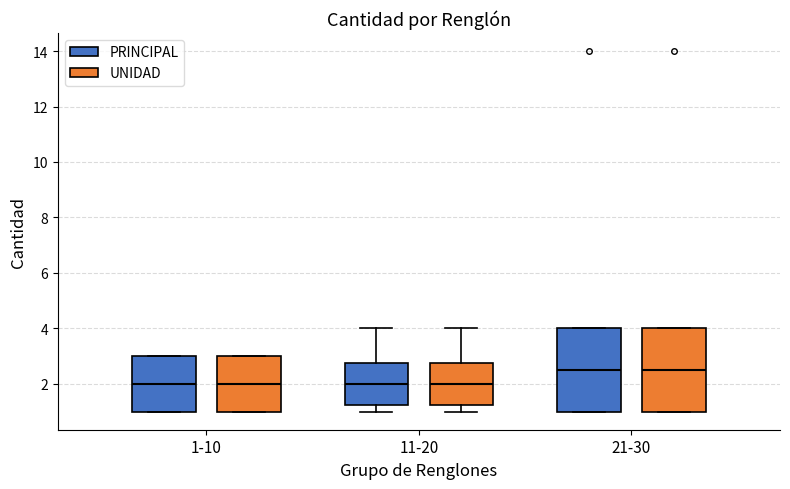

Reading left to right, read every box against the y-axis: the position of its median line, the range the box covers, and the ends of its whiskers. The values are not printed on the chart, so give them approximately, as read against the axis.

1-10 (PRINCIPAL): median 2.0, box 1.0 to 3.0, whiskers 1.0 to 3.0
1-10 (UNIDAD): median 2.0, box 1.0 to 3.0, whiskers 1.0 to 3.0
11-20 (PRINCIPAL): median 2.0, box 1.2 to 2.8, whiskers 1.0 to 4.0
11-20 (UNIDAD): median 2.0, box 1.2 to 2.8, whiskers 1.0 to 4.0
21-30 (PRINCIPAL): median 2.6, box 1.0 to 4.0, whiskers 1.0 to 4.0
21-30 (UNIDAD): median 2.6, box 1.0 to 4.0, whiskers 1.0 to 4.0